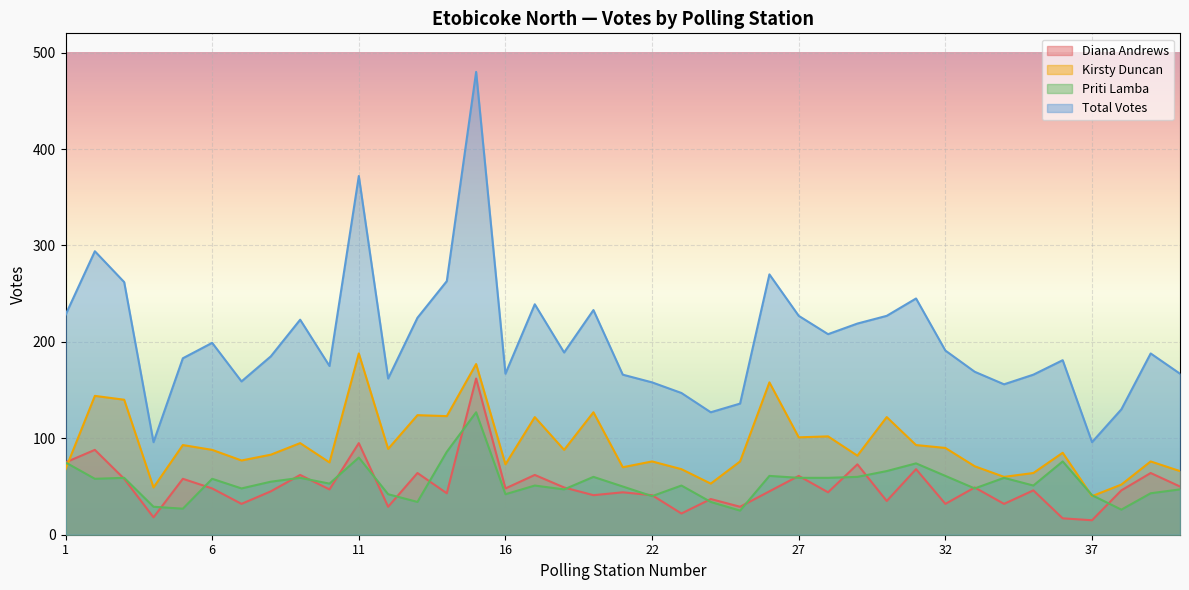

Which series has the widest spread of values?

Total Votes